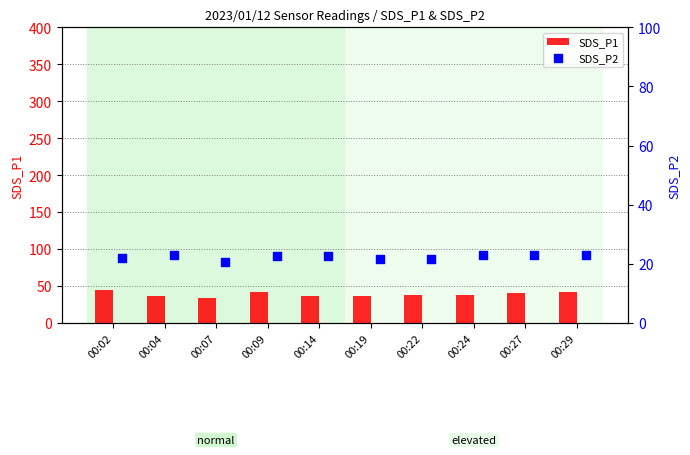

What are all the series names shown in the legend?

SDS_P1, SDS_P2